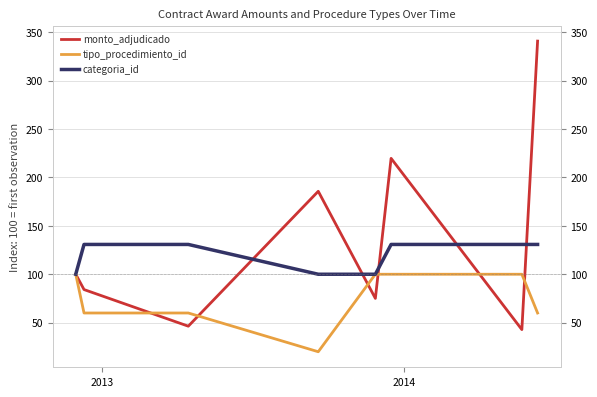

Rank the series by their average value, from highest to lowest.

monto_adjudicado, categoria_id, tipo_procedimiento_id